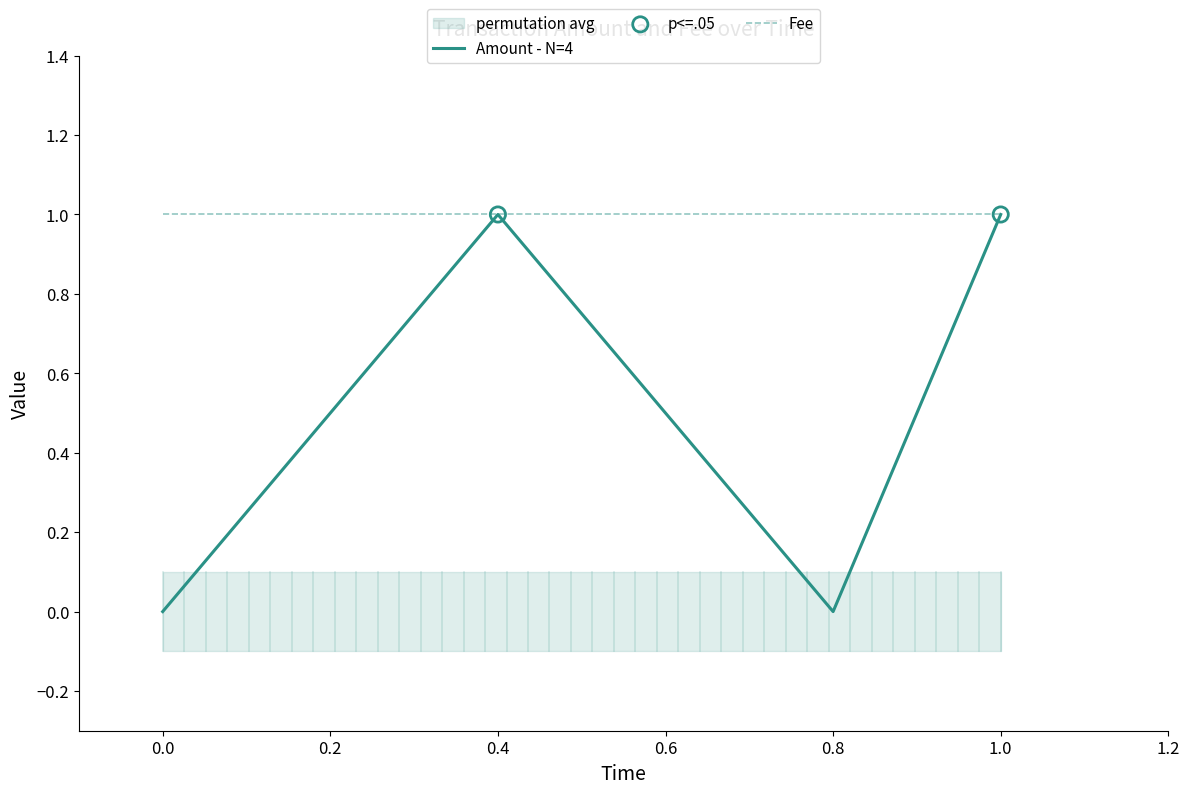

Which series has the largest total across all categories?

Fee